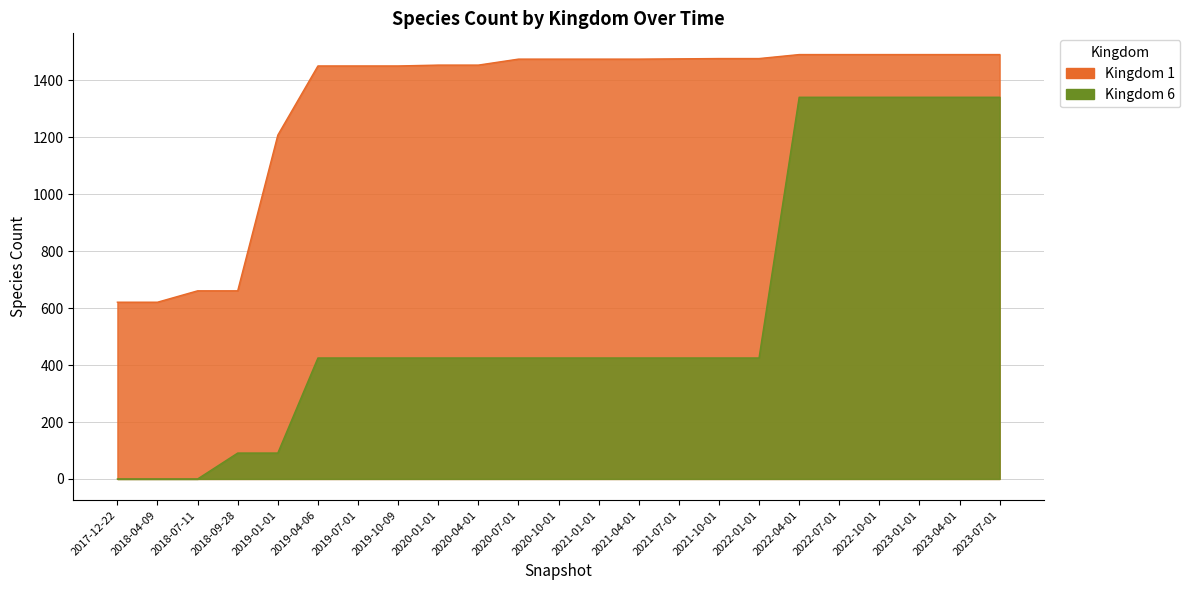

Which series has the largest total across all categories?

1